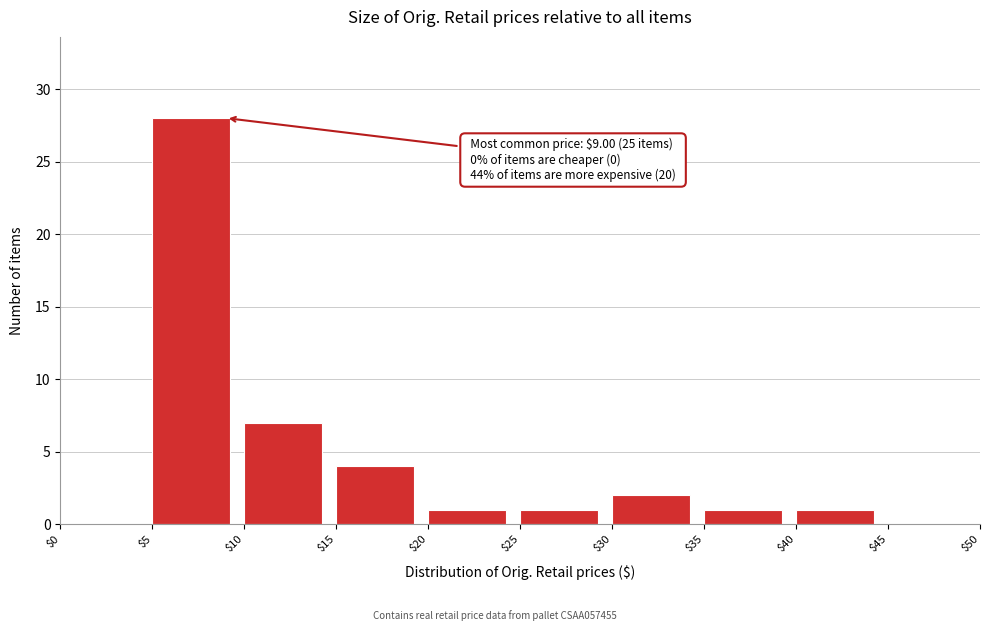

Which range on the x-axis has the tallest bar?

$5 to $10